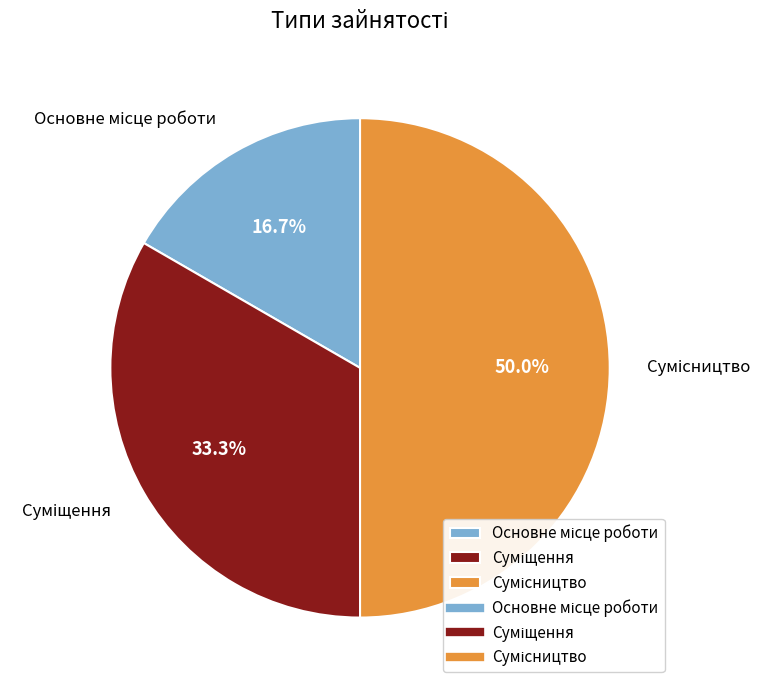

What is the ratio of the value at Основне місце роботи to the value at Суміщення?

0.5